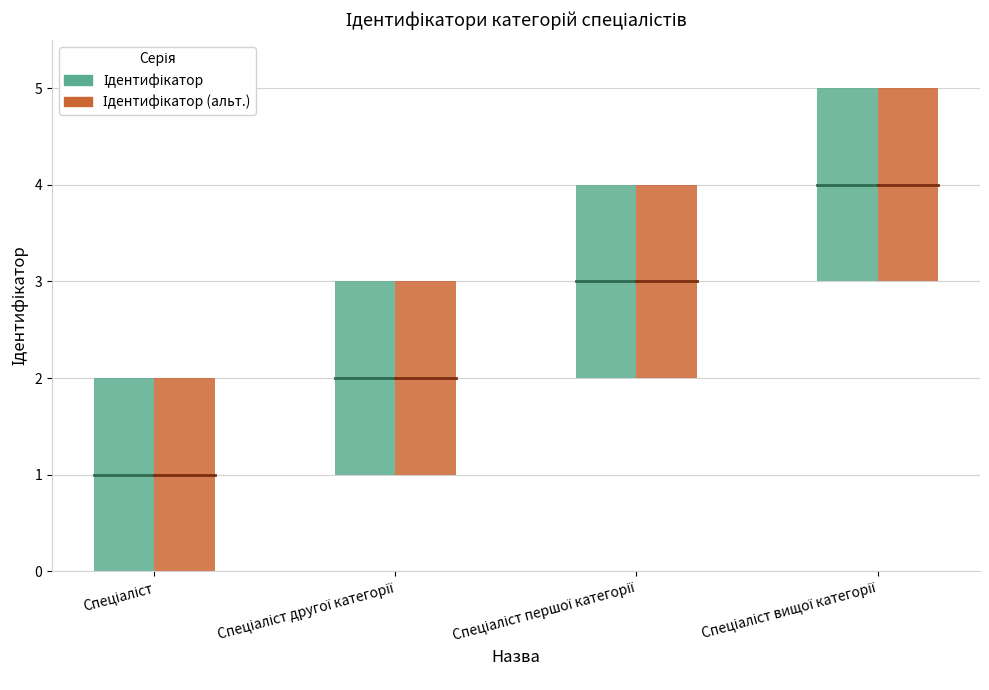

What is the average value?

2